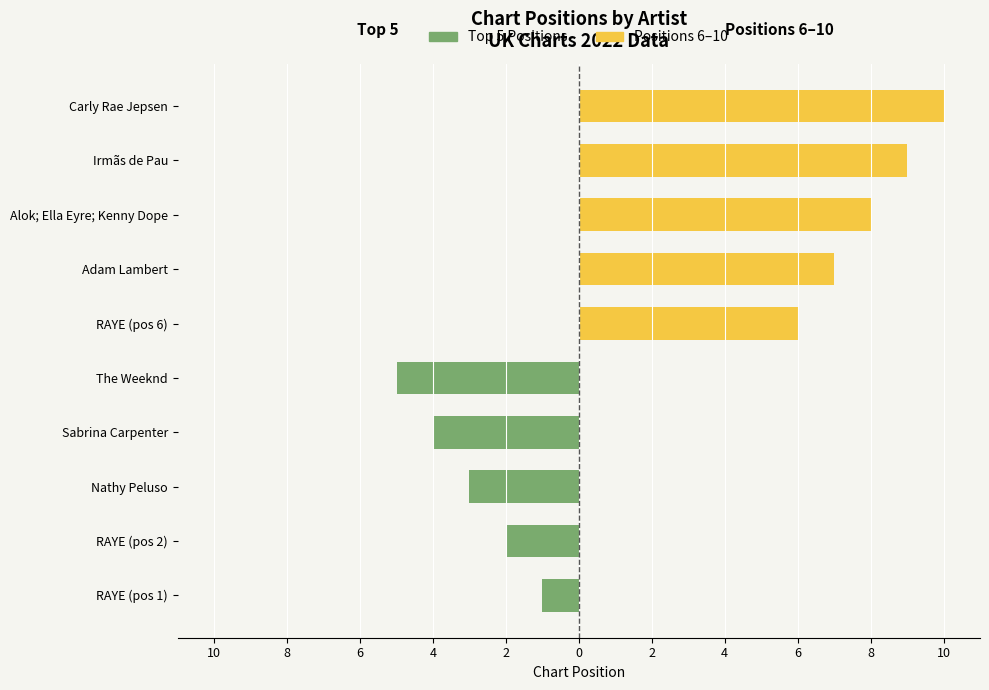

What are all the series names shown in the legend?

Top 5 Positions, Positions 6-10